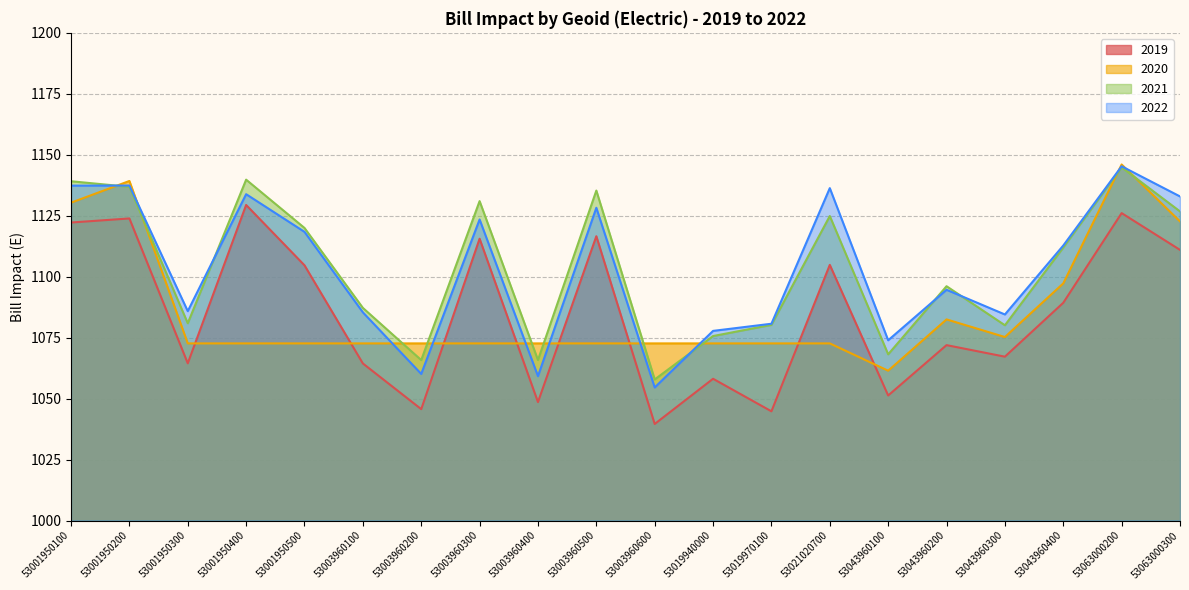

Is it true that 2019 equals 1848.7 at 53003960100?

False